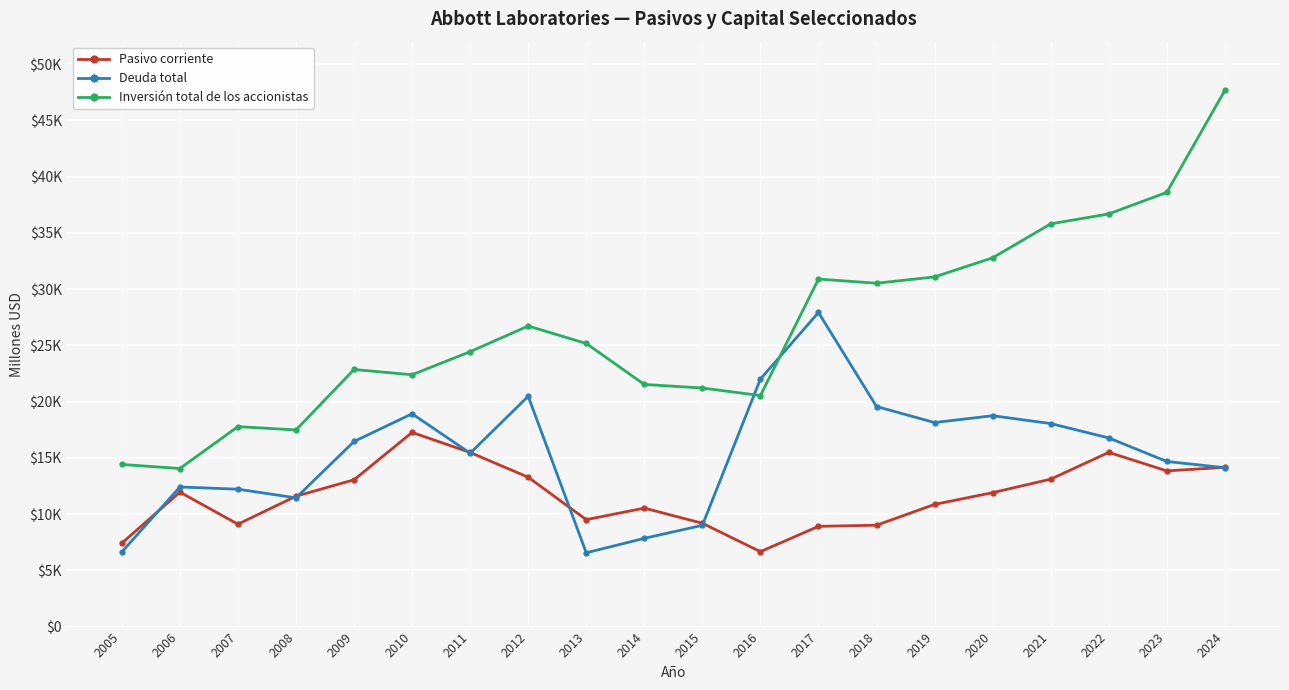

Does the chart have visible grid lines?

Yes